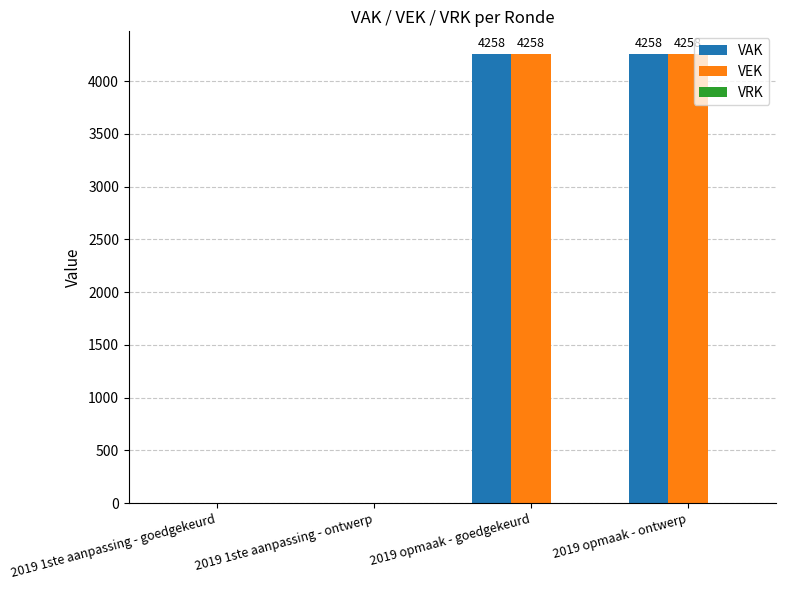

The VAK series shows 4258 at 2019 opmaak - ontwerp. True or false?

True